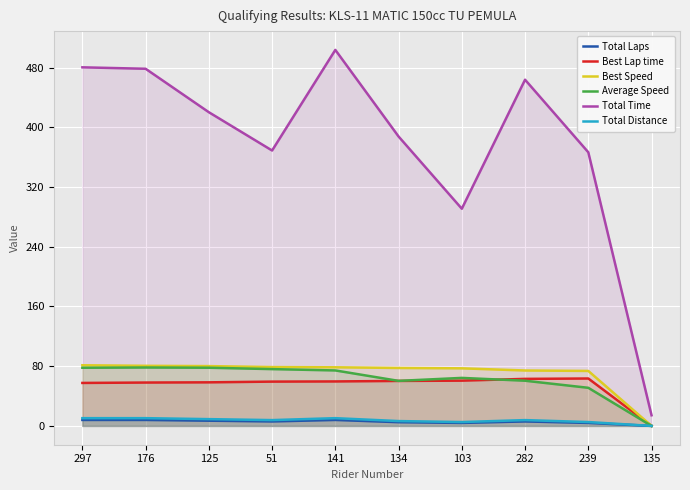

What is the difference between the maximum and minimum values in the Best Lap time series?

63.5